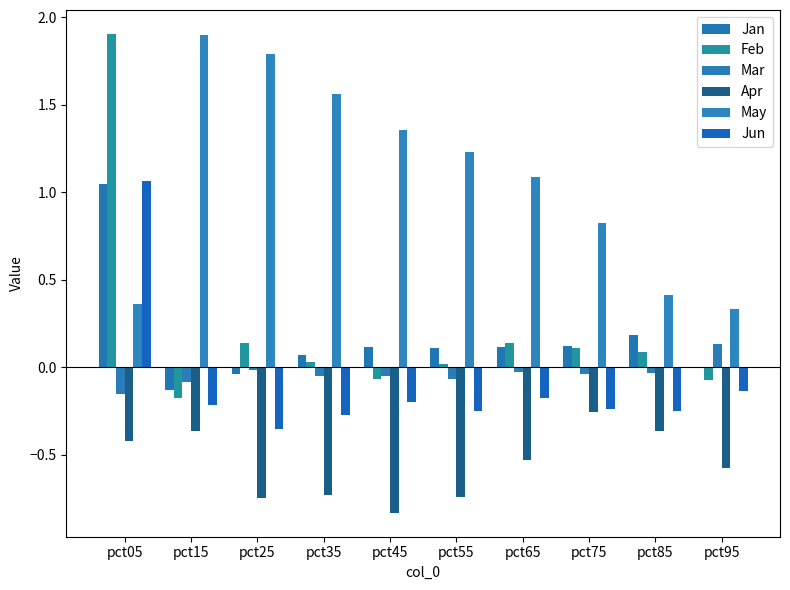

How many categories are shown in the chart?

10